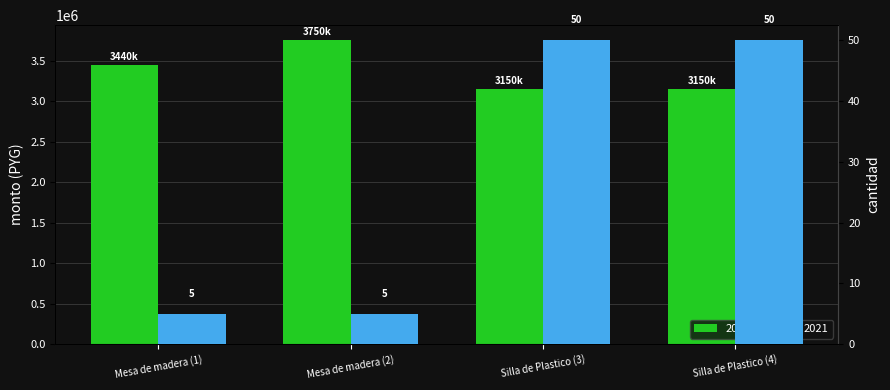

What is the sum of all 2022 values?

13490000